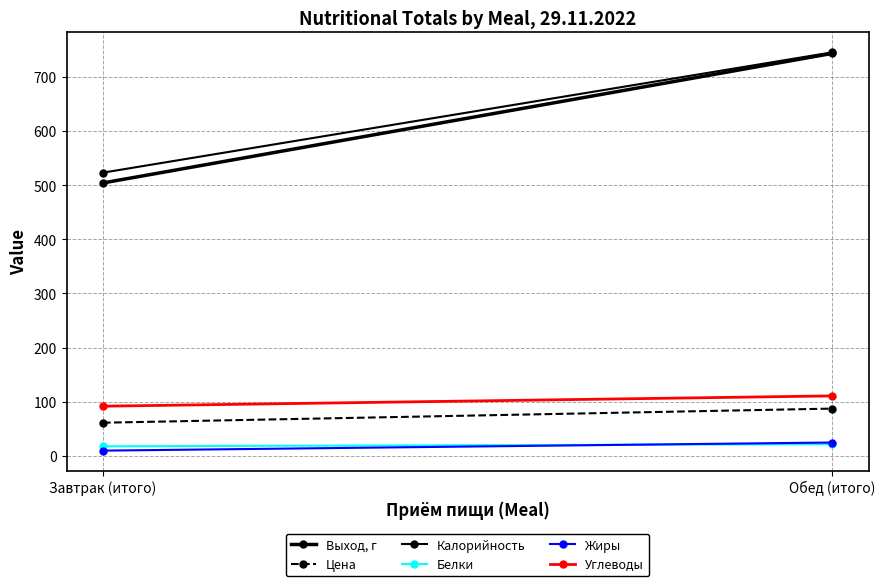

At which label does Калорийность reach its minimum?

Завтрак (итого)